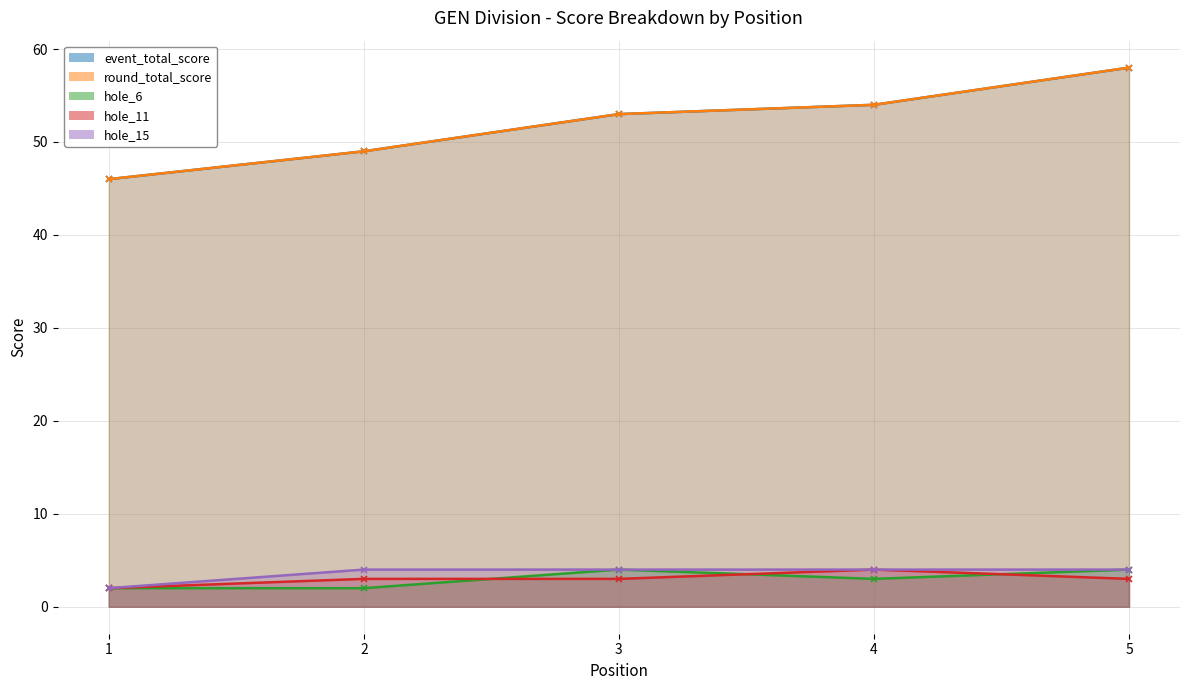

What is the sum of the event_total_score values at 2 and 1?

95